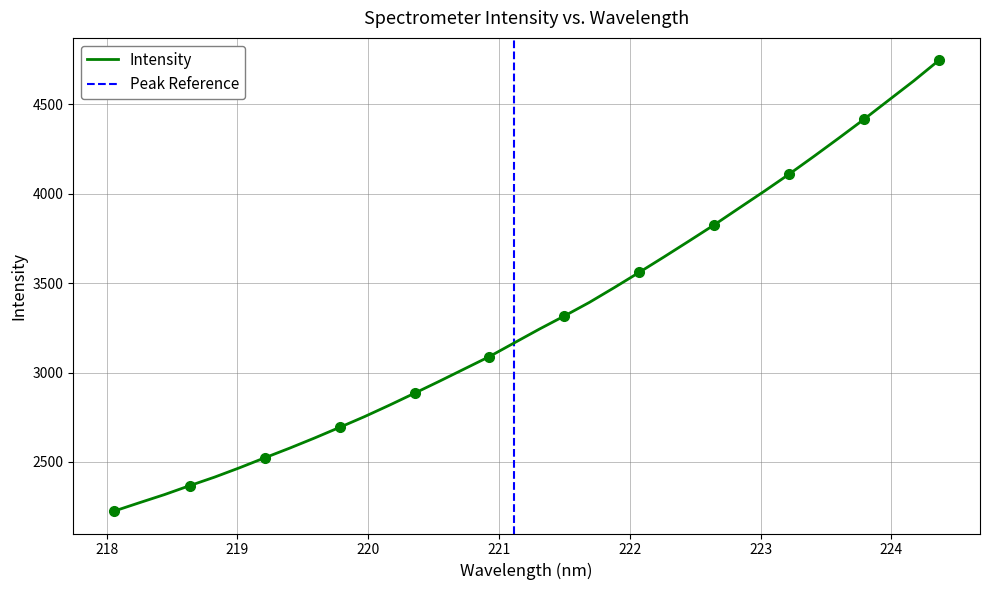

Reading right to left, transcribe all the data shown in this chart.

4746.6	4632.5	4524.8	4416.9	4312.5	4210.2	4110.0	4013.9	3920.4	3826.3	3736.5	3647.8	3560.8	3475.4	3392.4	3316.5	3243.1	3166.5	3089.4	3020.4	2951.4	2884.0	2817.4	2753.1	2692.7	2633.4	2576.5	2522.2	2466.9	2414.5	2366.5	2316.9	2271.4	2225.1